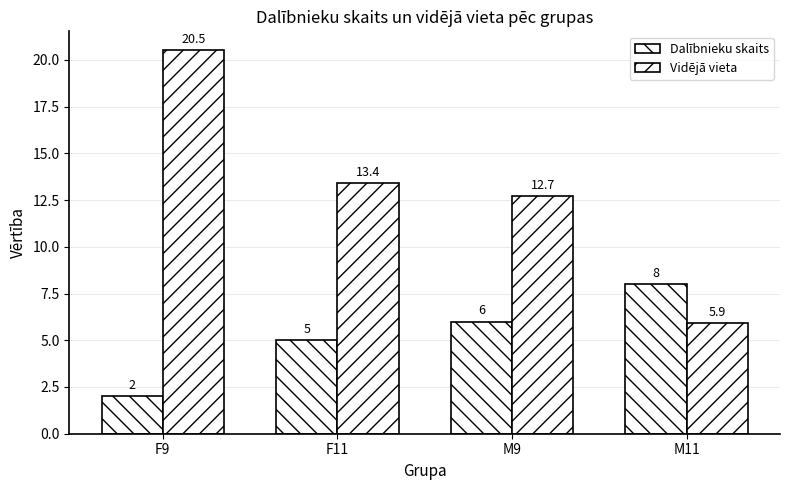

Are the bars horizontal?

No